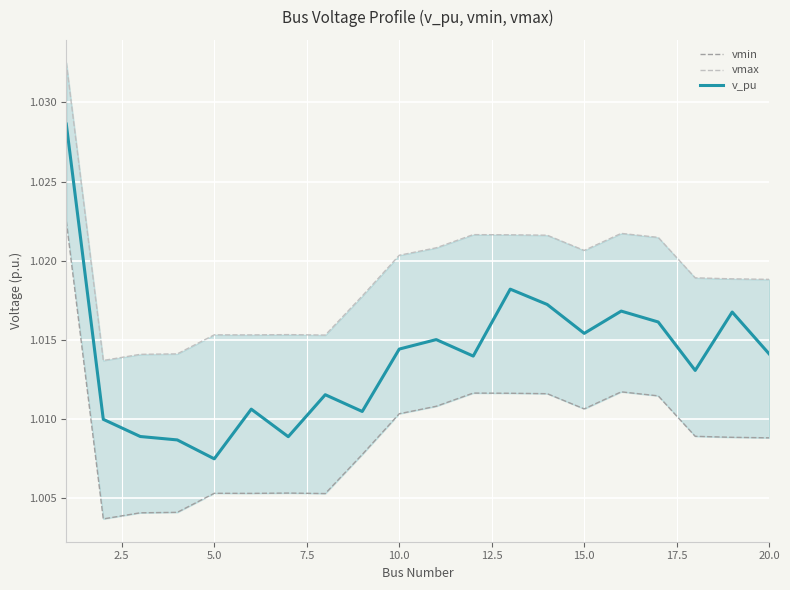

What is the average value of the vmin series?

1.0